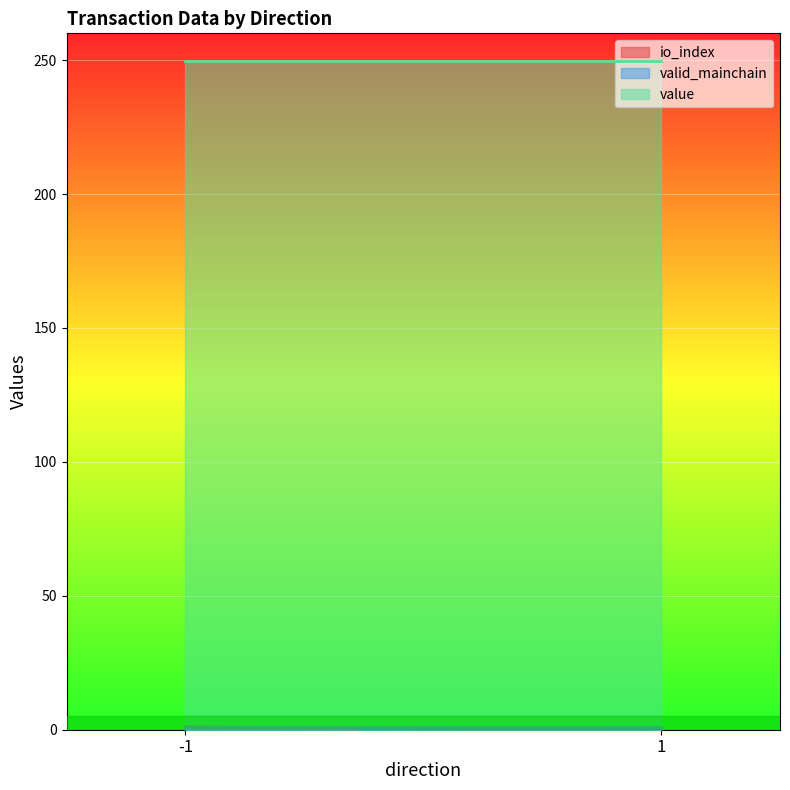

Reading left to right, extract all data points from this chart.

io_index: -1=1.0	-1=1.0	-1=1.0	1=0.0	1=0.0	1=0.0
valid_mainchain: -1=1.0	-1=1.0	-1=1.0	1=1.0	1=1.0	1=1.0
value: -1=249.5	-1=249.5	-1=249.5	1=249.5	1=249.5	1=249.5